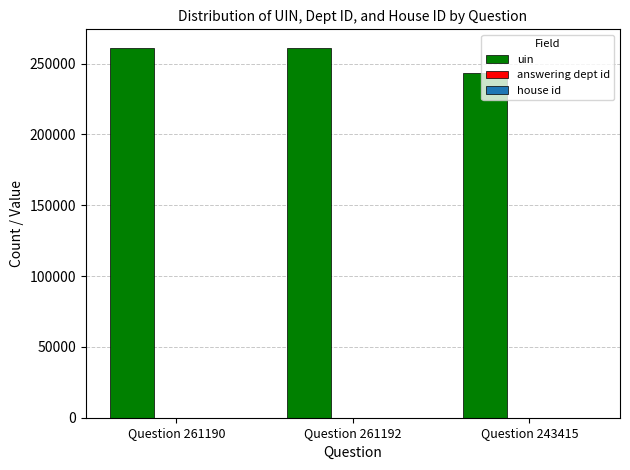

What is the highest value of the uin series?

261192